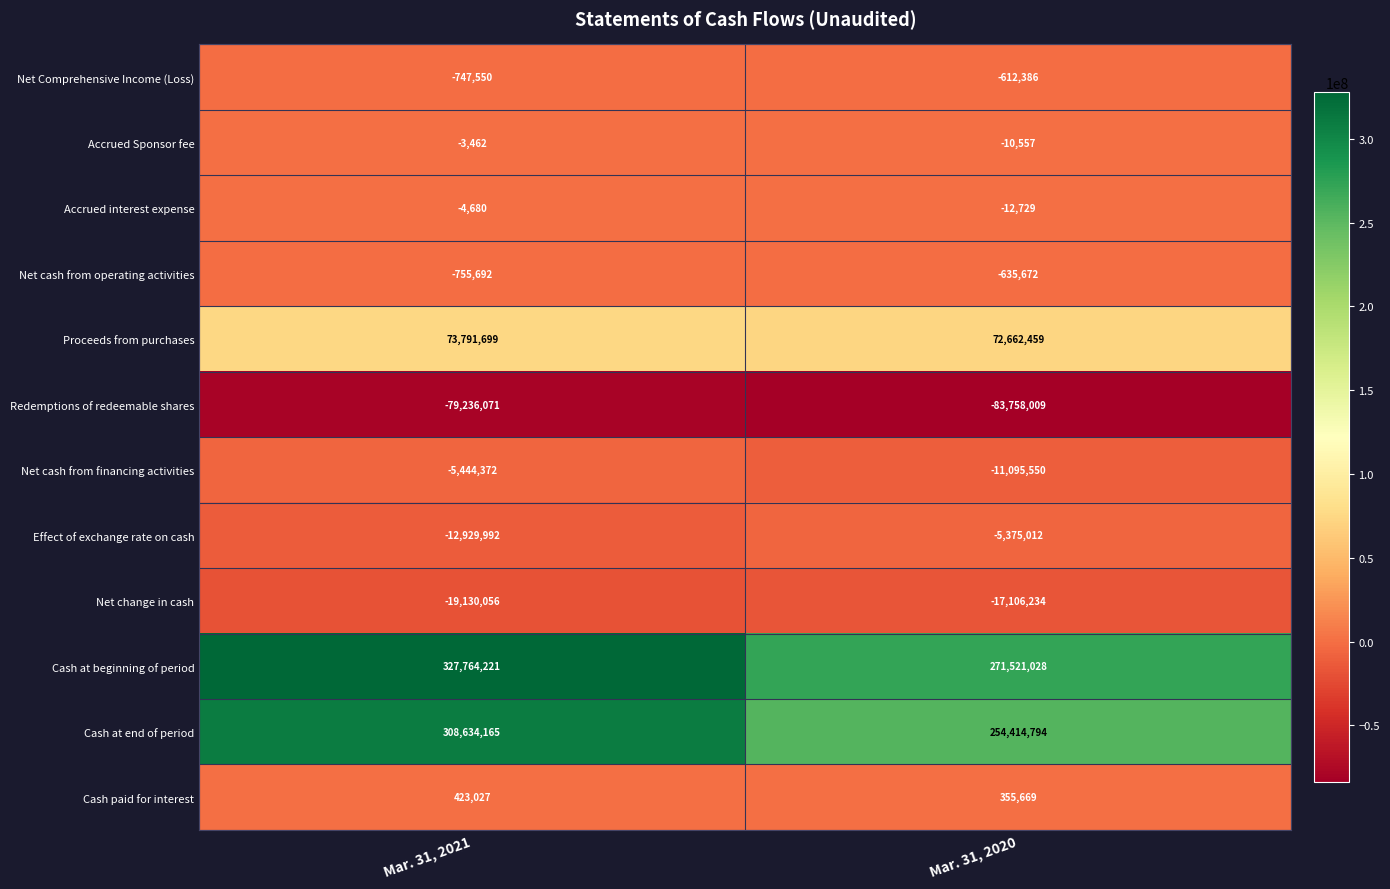

How many data points does each series have?

2